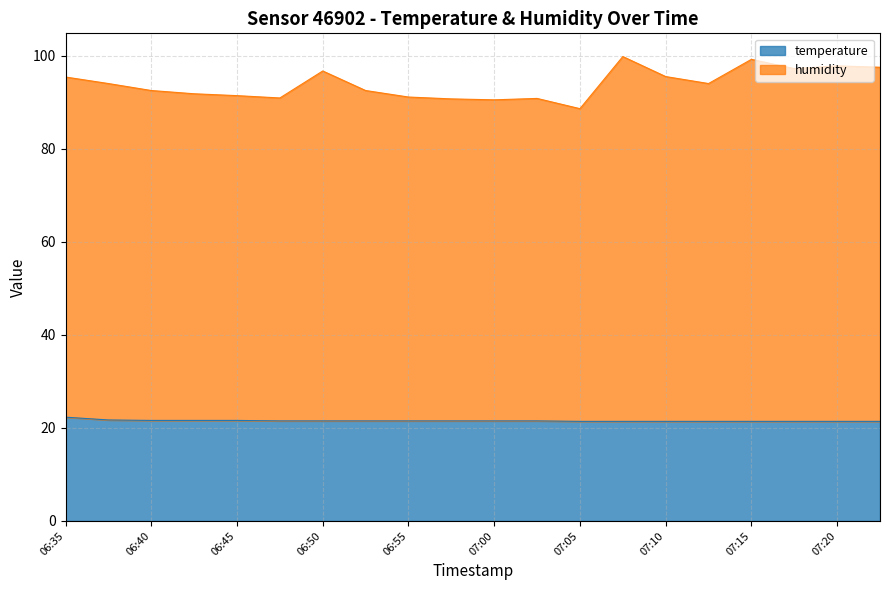

What is the total value across all series at 07:20?

97.8